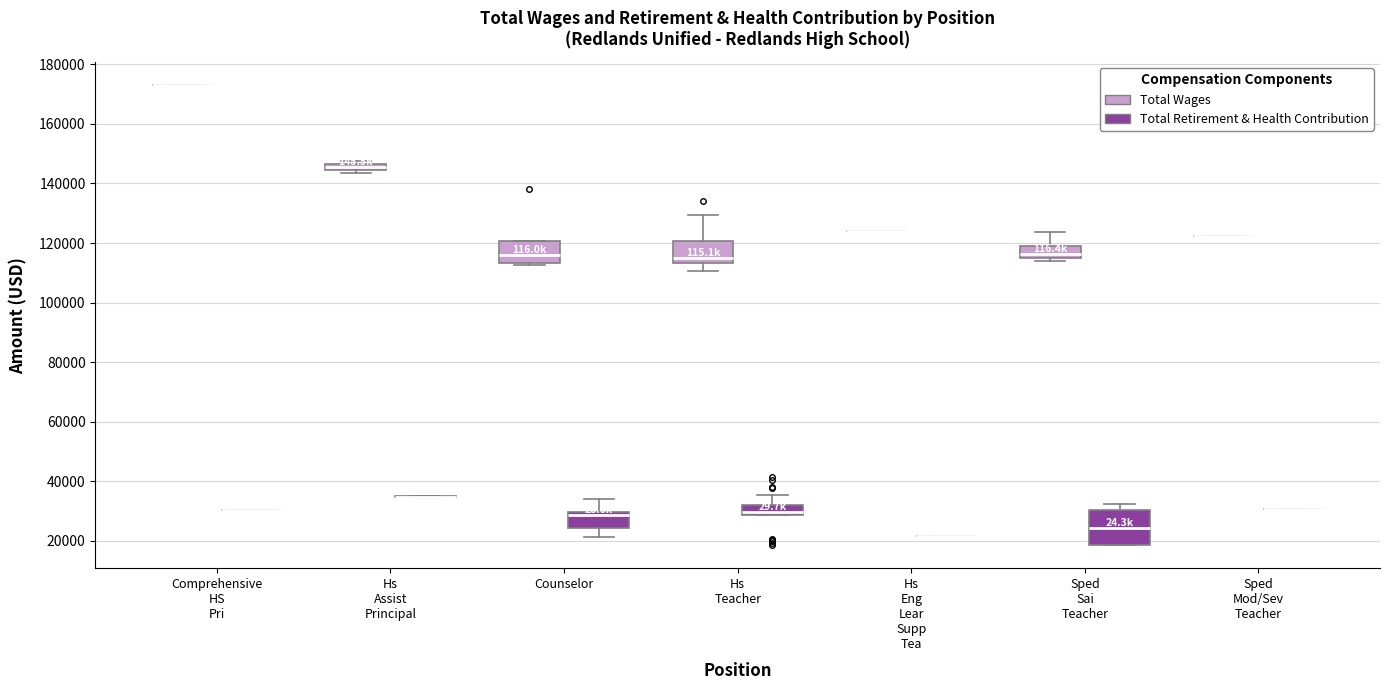

Comparing the boxes themselves (not the whiskers), which one is the tallest?

Sped Sai Teacher (Total Retirement & Health Contribution)